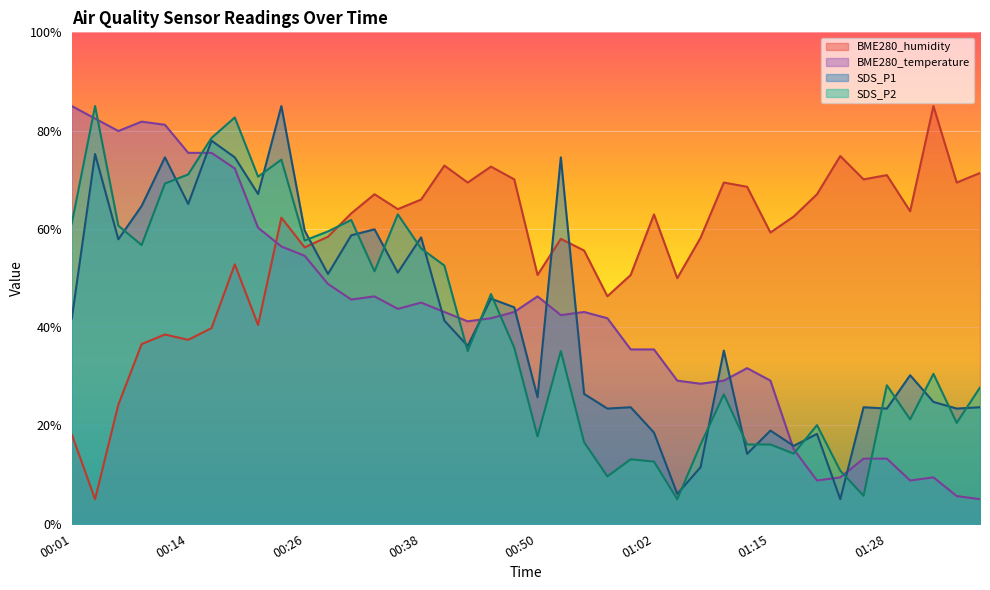

What is the smallest value displayed?

5.0